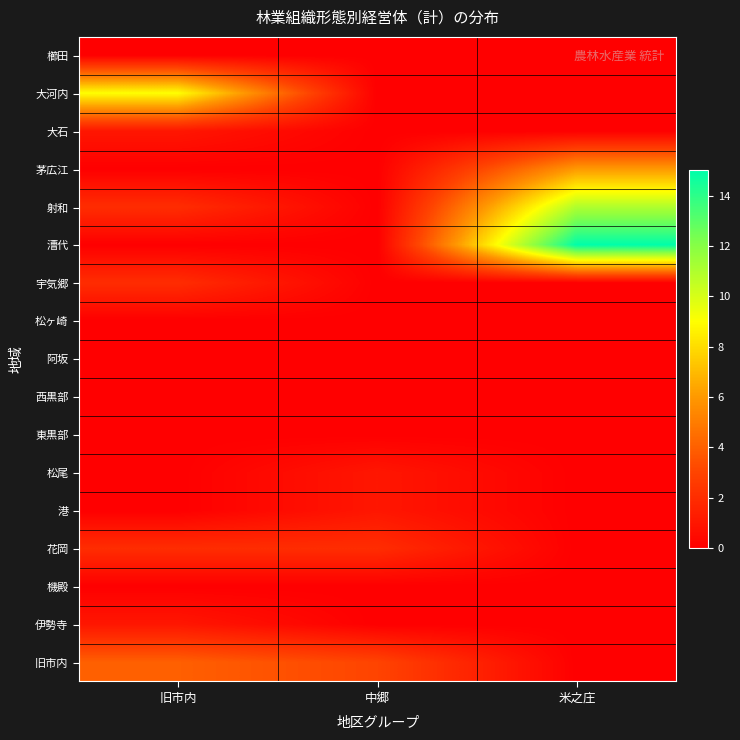

What is the total value across all series at 米之庄?

32